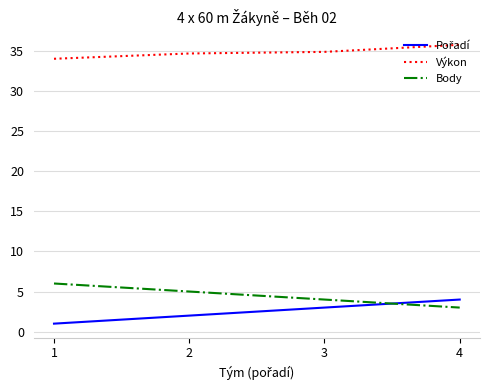

True or false: Výkon and Body intersect in this chart.

False